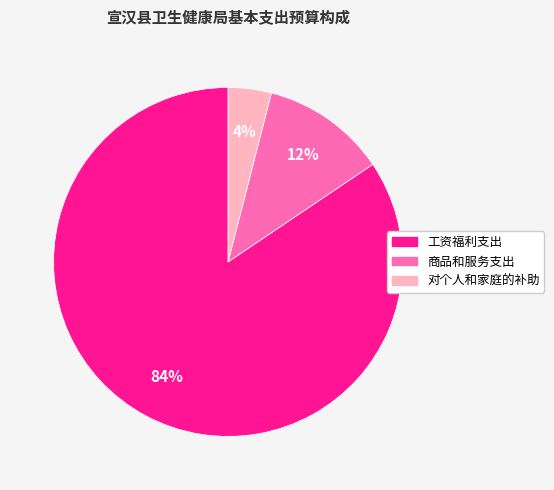

Count the number of slices in the pie.

3